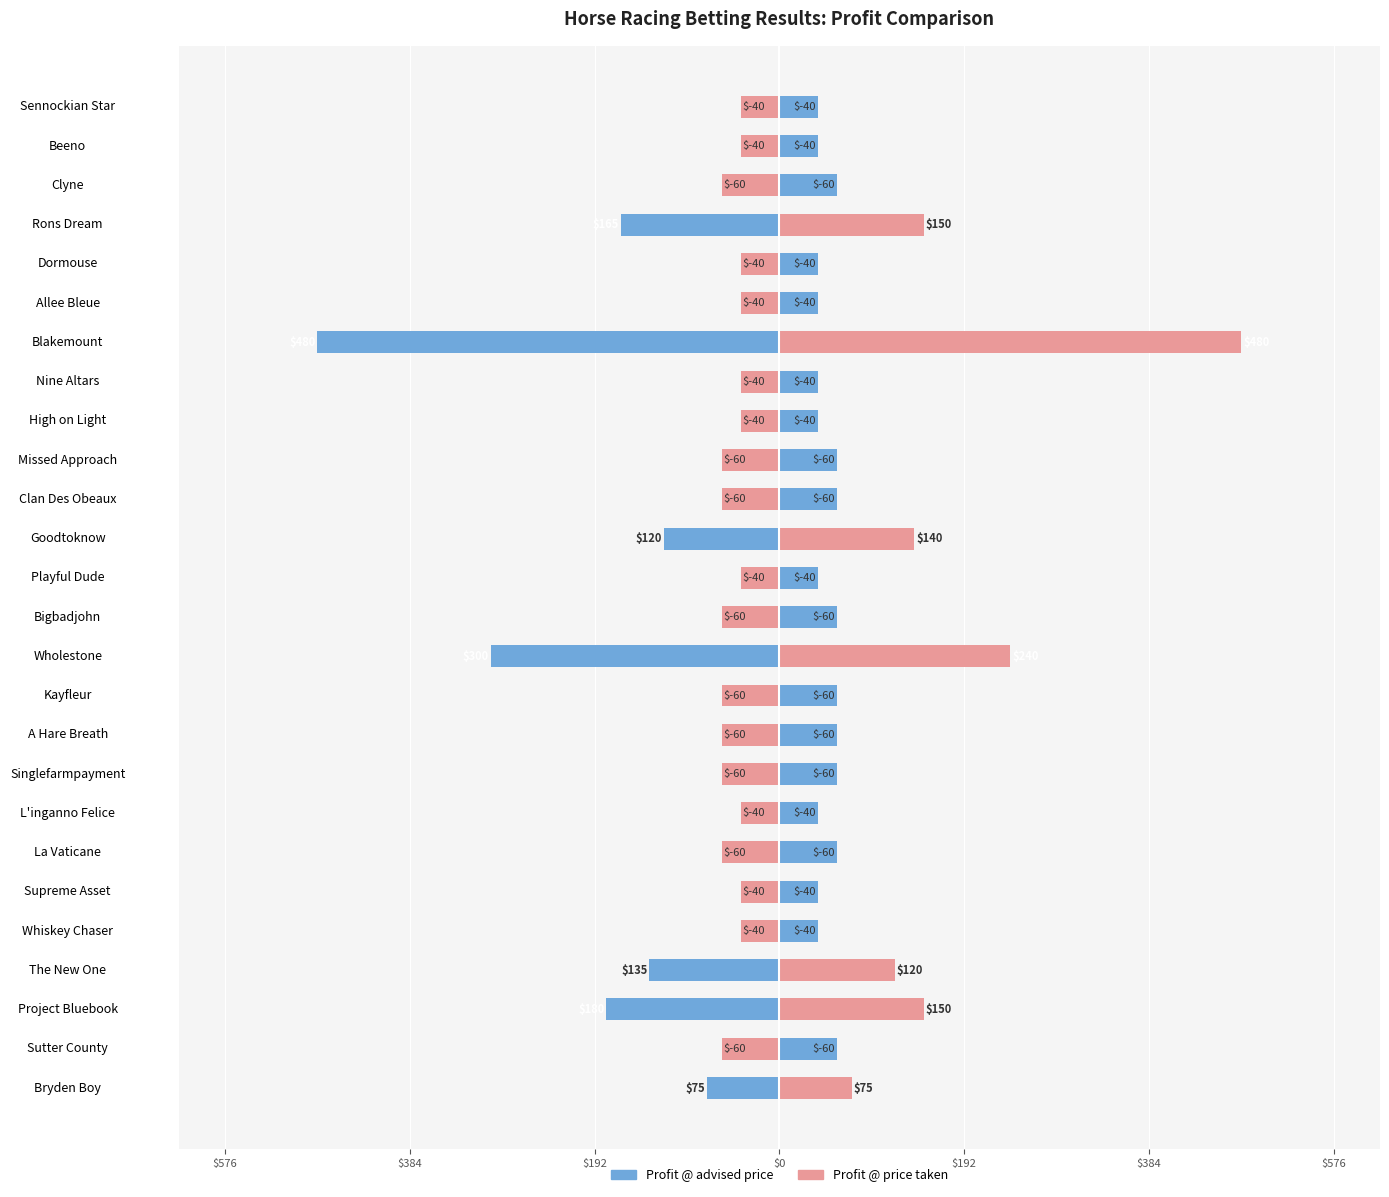

What is the maximum value shown in the chart?

480